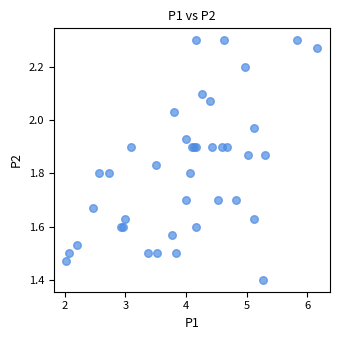

What Y value in the scatter plot is closest to 1?

1.4